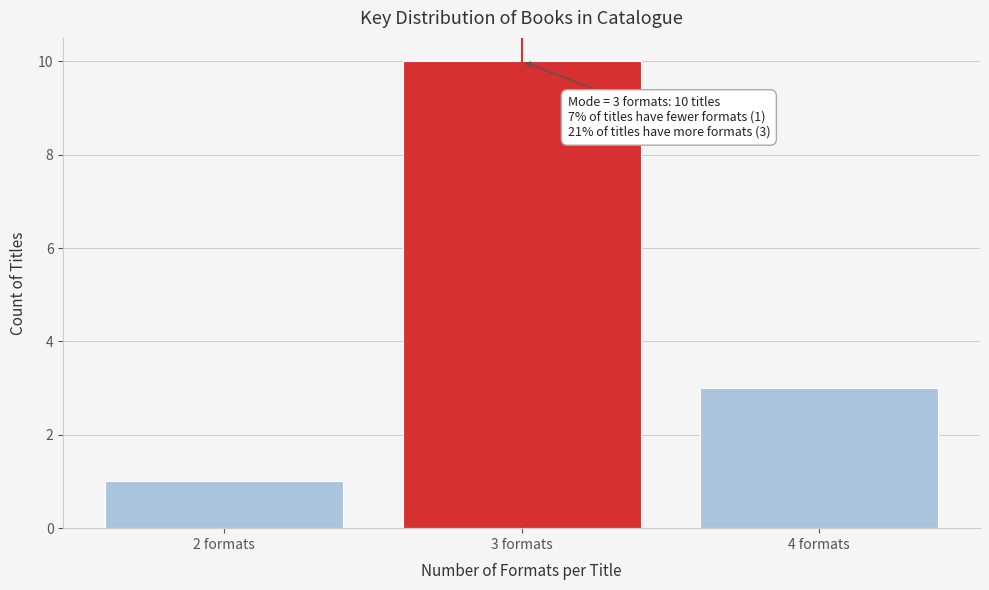

Reading left to right, list all the values displayed in this chart.

2 formats=1	3 formats=10	4 formats=3